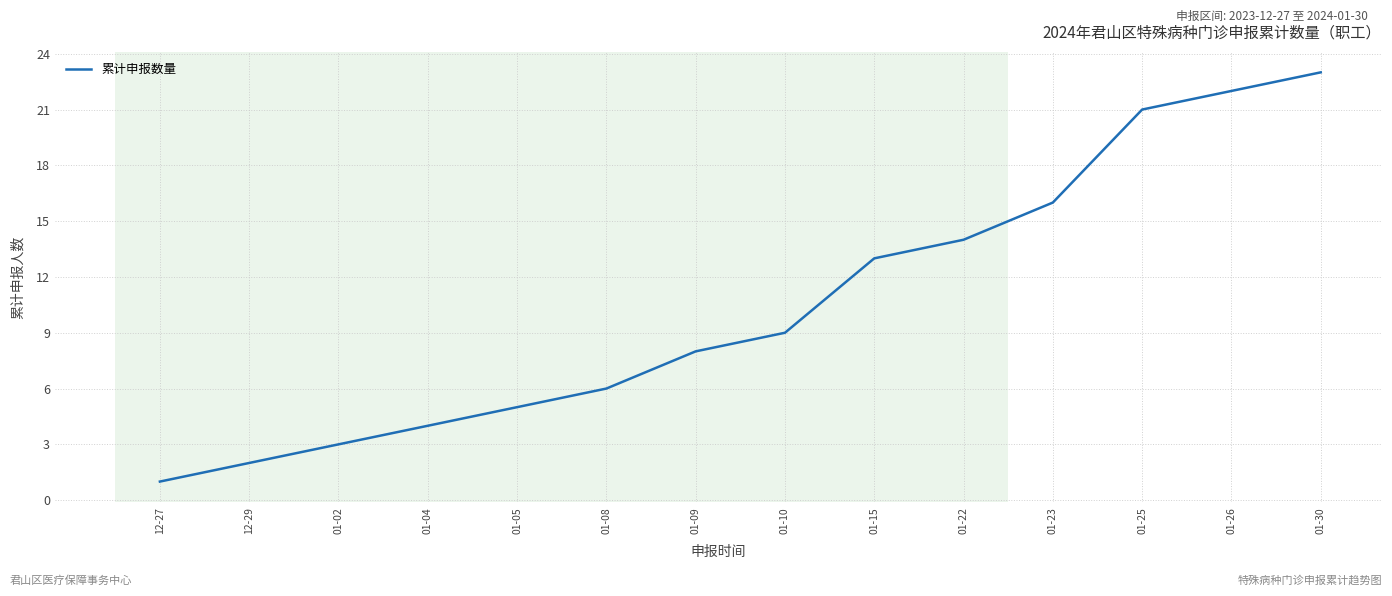

What is the ratio of the value at 01-15 to the value at 12-27?

13.0